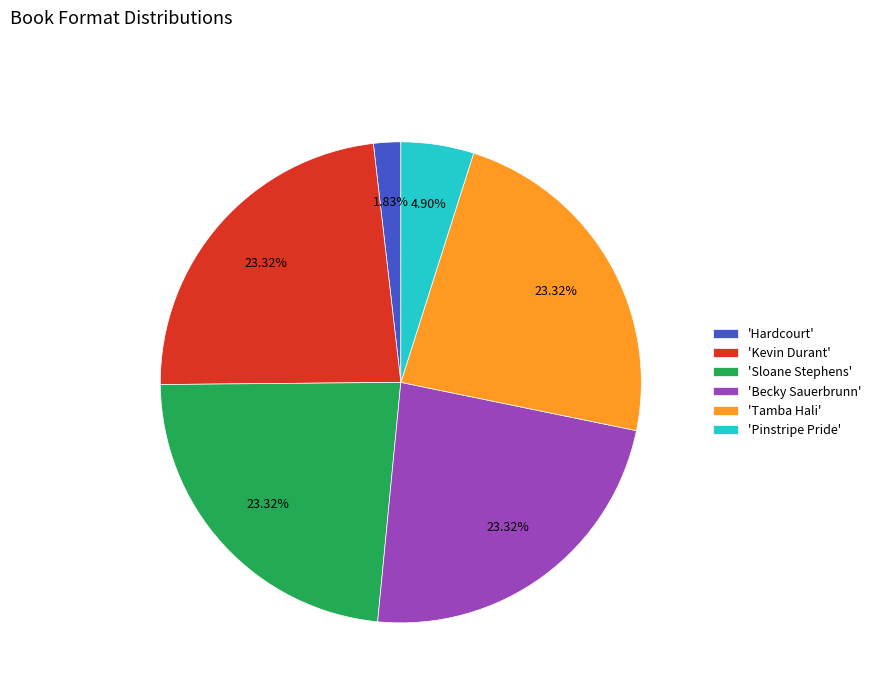

Which slice is the smallest?

'Hardcourt'